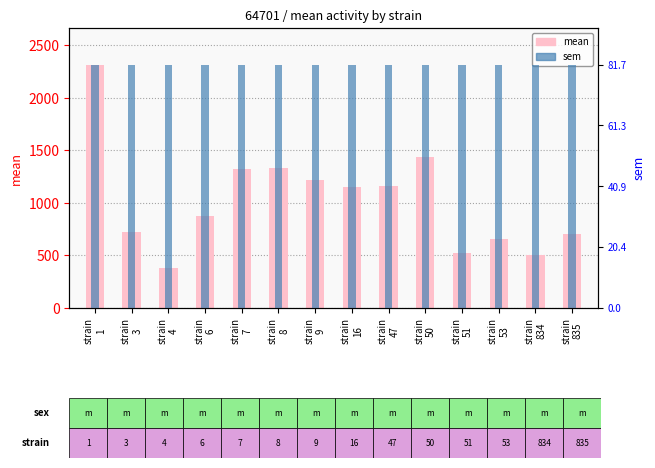

Which category has the highest value in the sem series?

strain
1